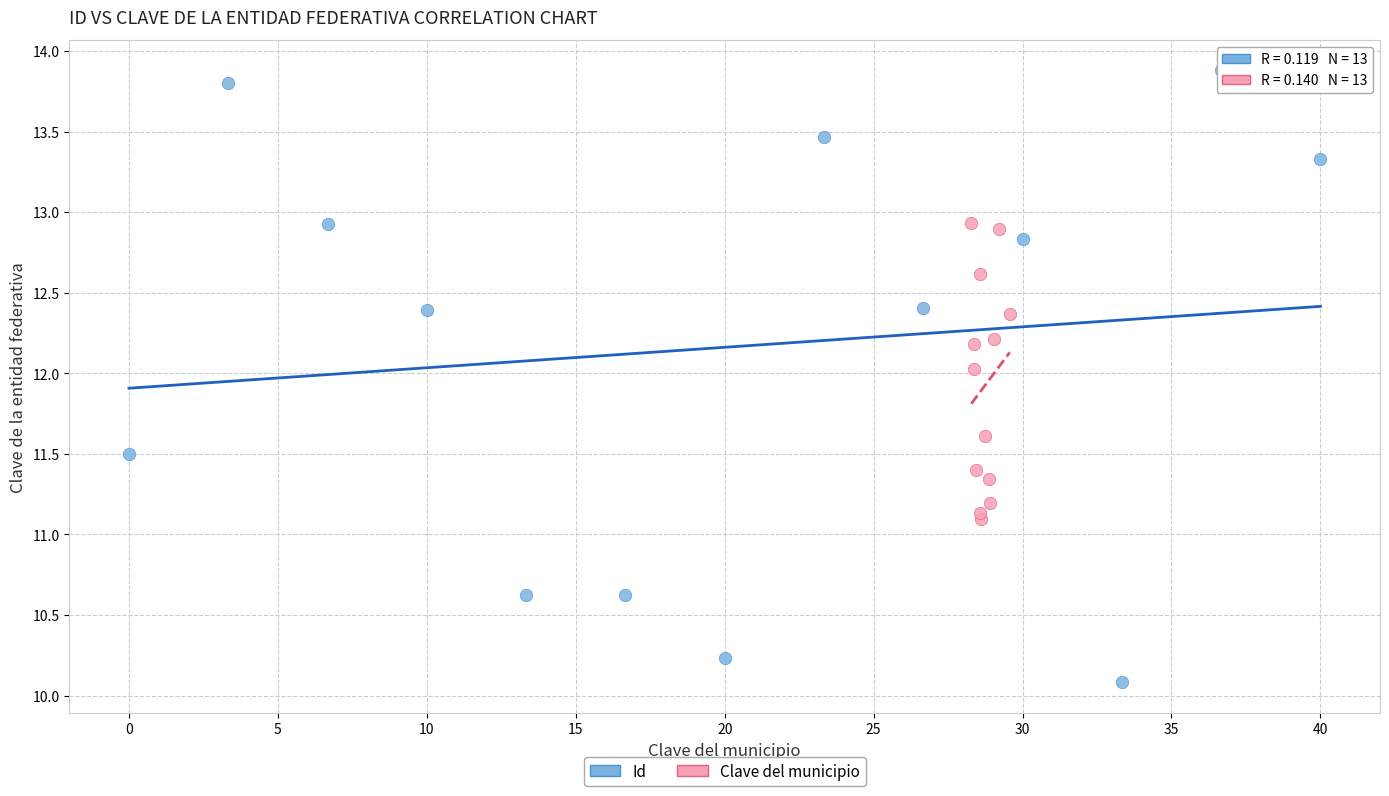

Which series has the widest spread of Y values?

Id